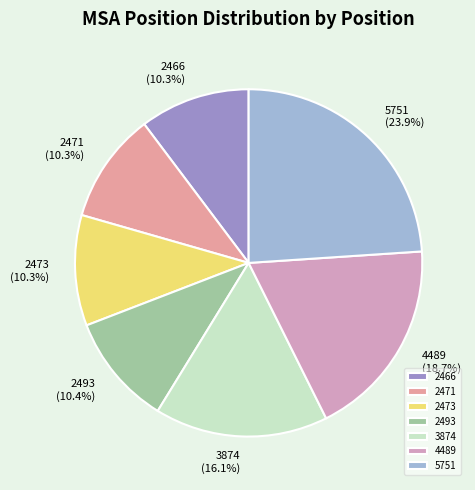

What percentage is the 2471 slice, to the nearest percent?

10%